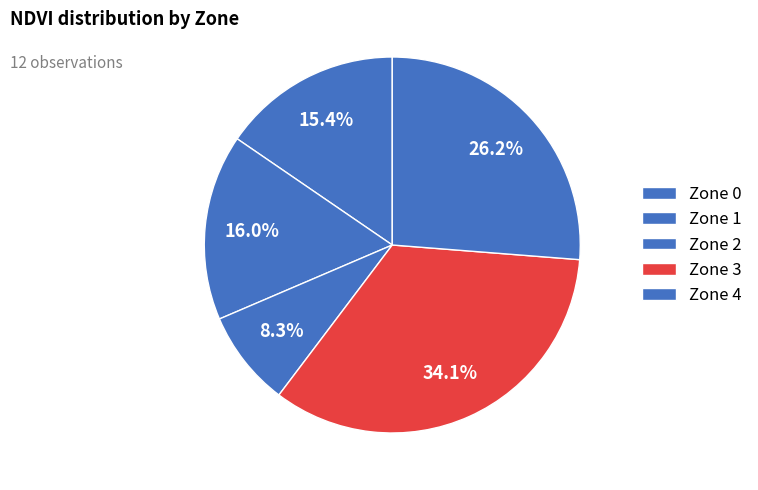

The Zone 3 slice represents 34% of the pie. True or false?

True